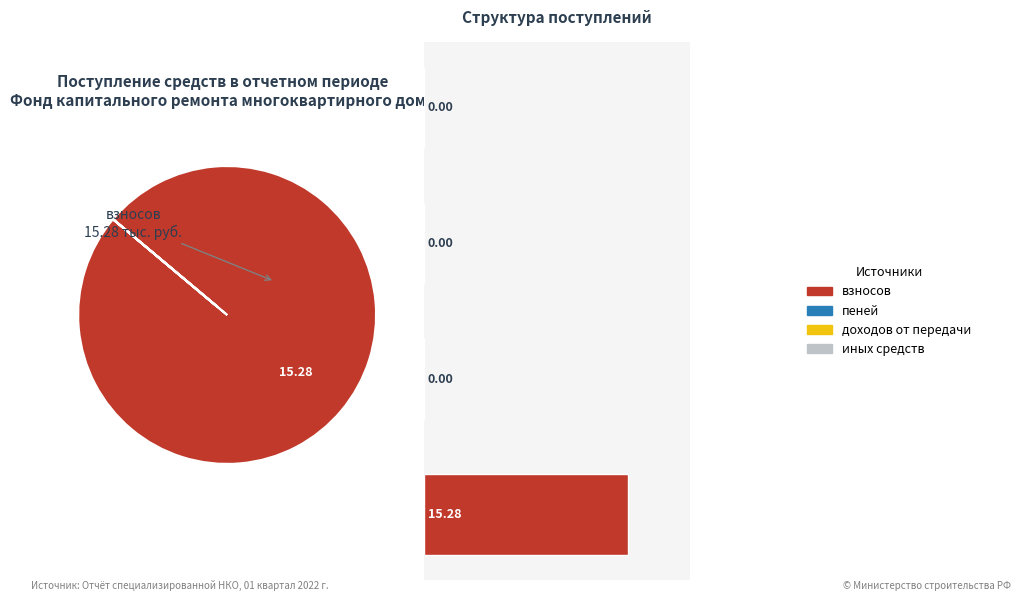

Which category has the biggest portion of the pie?

взносов